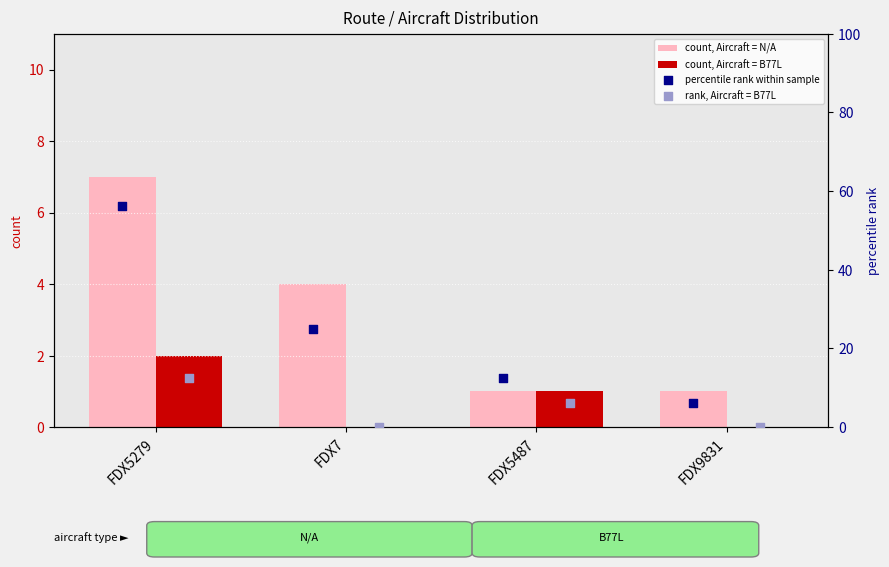

Which series has the largest total across all categories?

percentile rank within sample